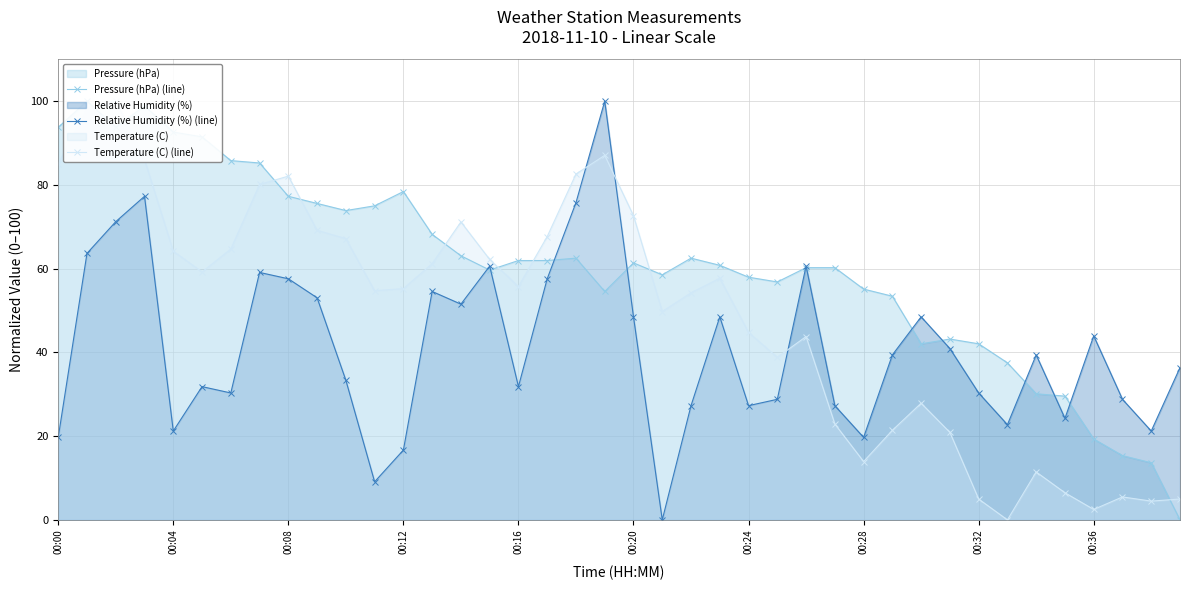

How many distinct data groups are displayed?

3